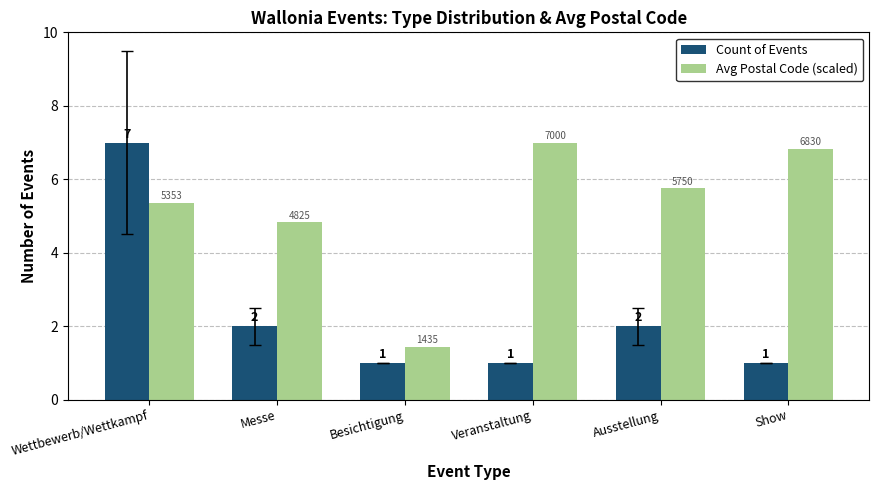

Which series changed the most between Messe and Show?

Avg Postal Code (scaled)